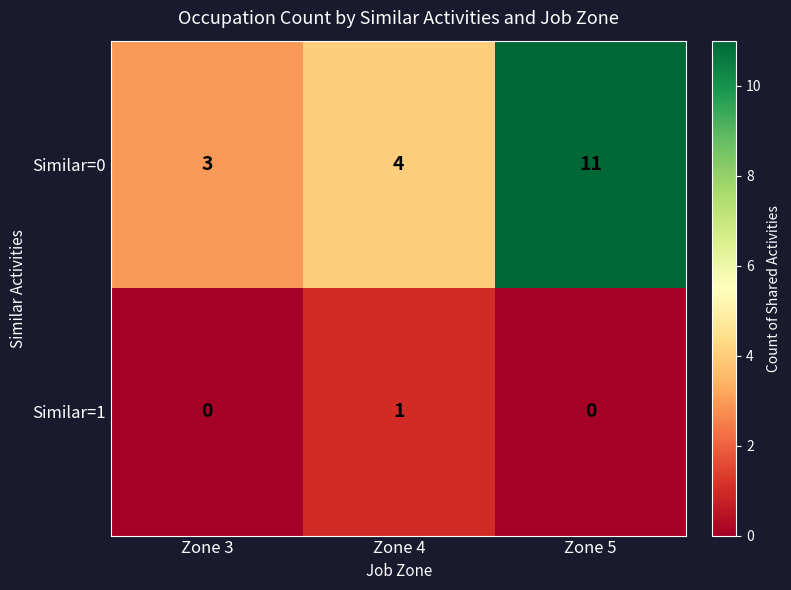

Count the Similar=1 values in the range 0 to 1.

3